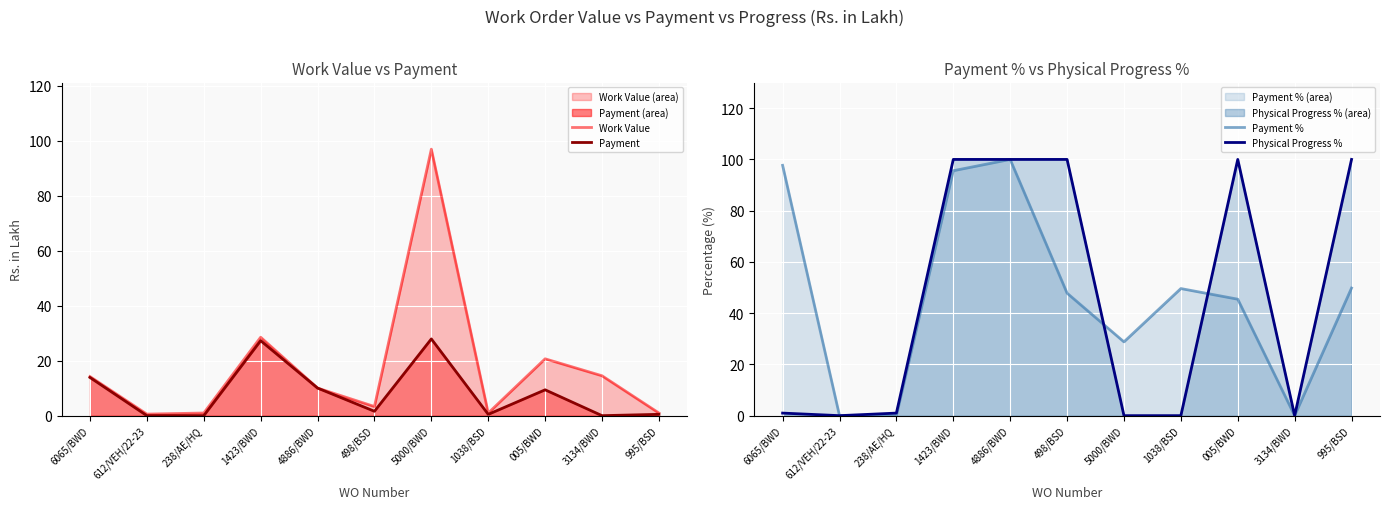

Between 995/BSD and 1423/BWD, which is larger?

1423/BWD